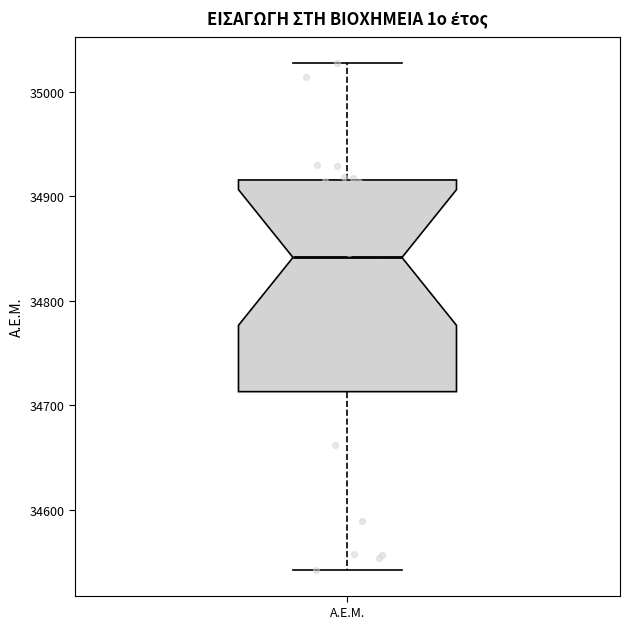

Read this box plot against the y-axis: the position of the median line, the range covered by the box, and the ends of both whiskers. The values are not printed on the chart, so give them approximately, as read against the axis.

median 34840, box 34710 to 34920, whiskers 34540 to 35030